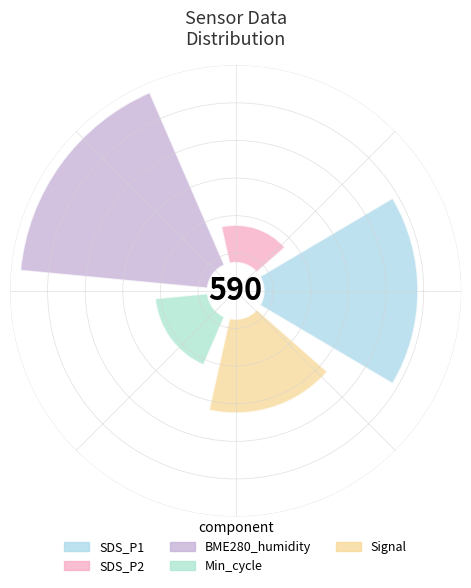

What is the smallest slice in the pie chart?

SDS_P2